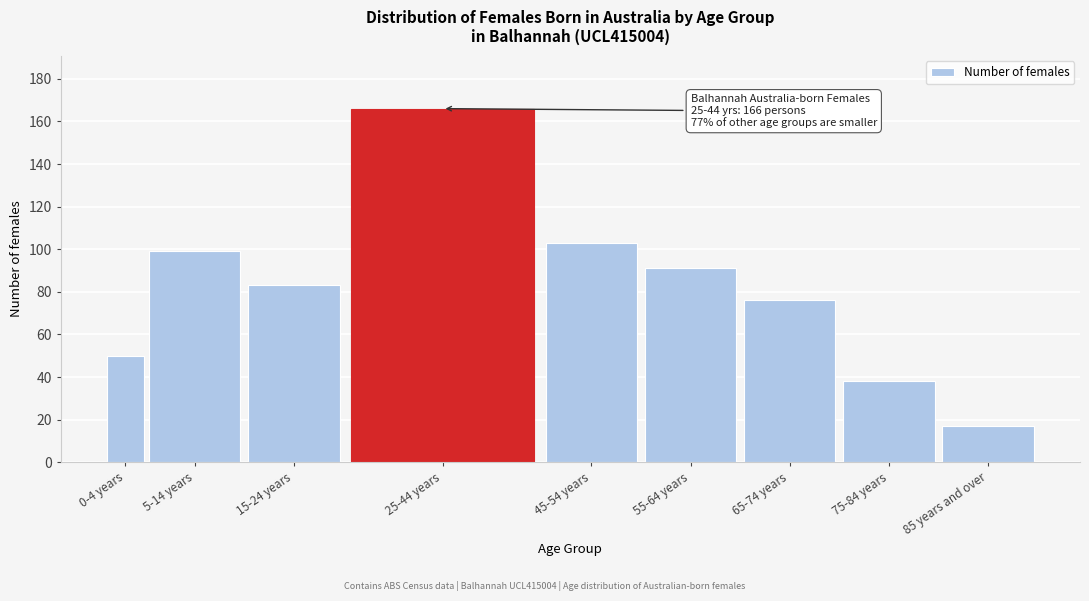

Reading right to left, transcribe all the data shown in this chart.

17	38	76	91	103	166	83	99	50